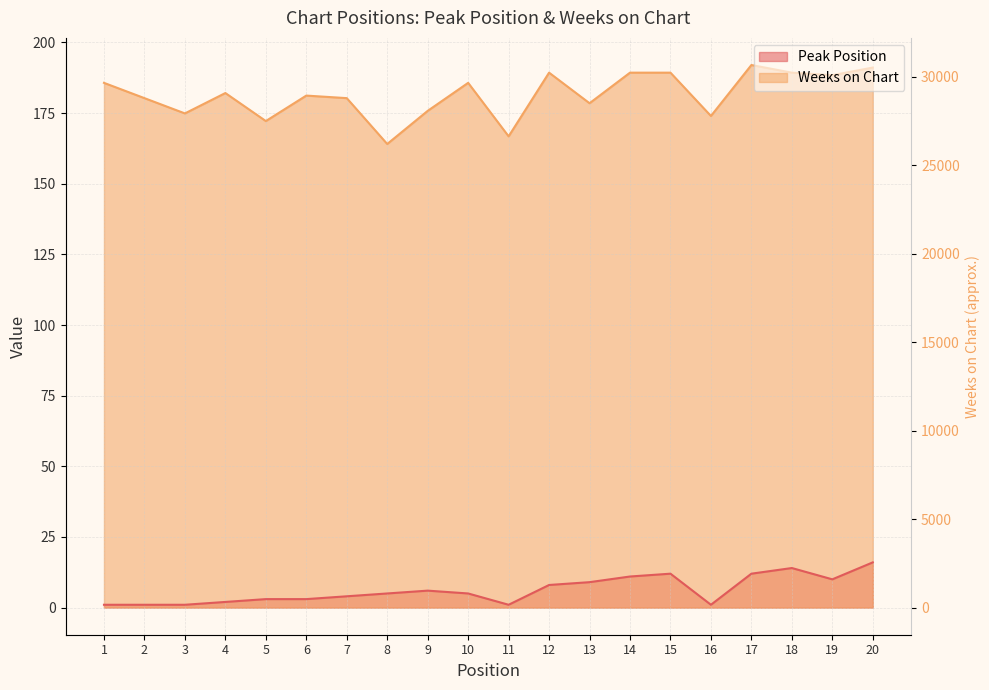

At 18, list the series in order from largest to smallest.

Weeks on Chart, Peak Position